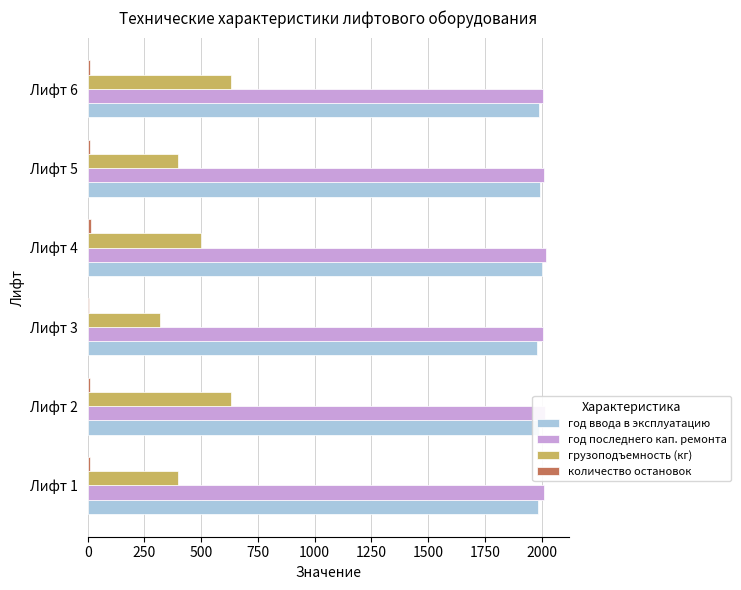

What is the difference between the maximum and minimum values in the грузоподъемность (кг) series?

310